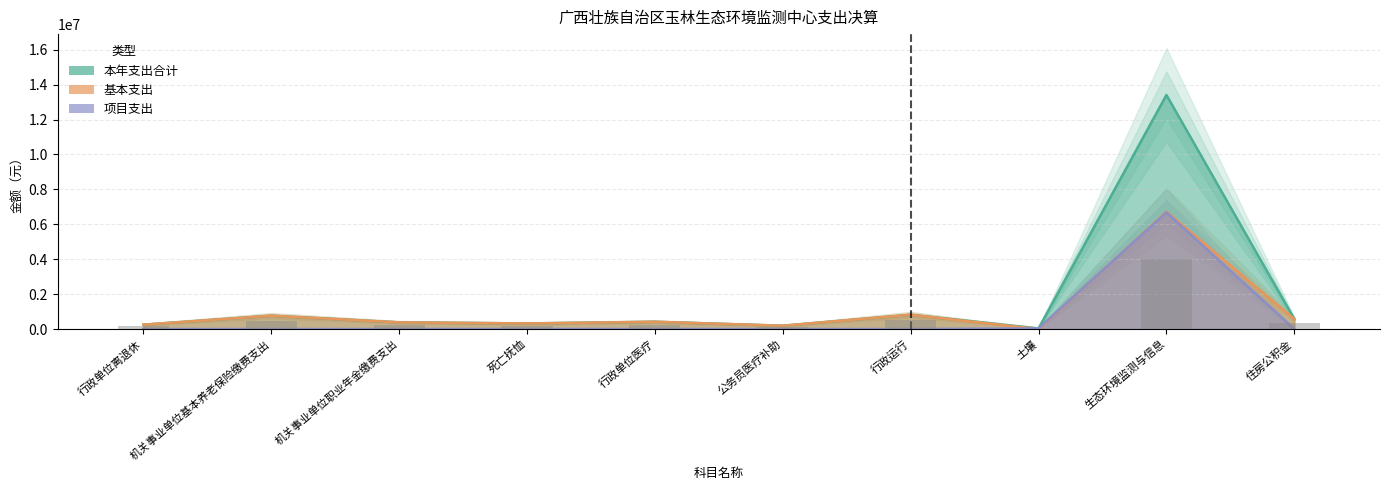

What is the maximum value for 项目支出?

6679660.6